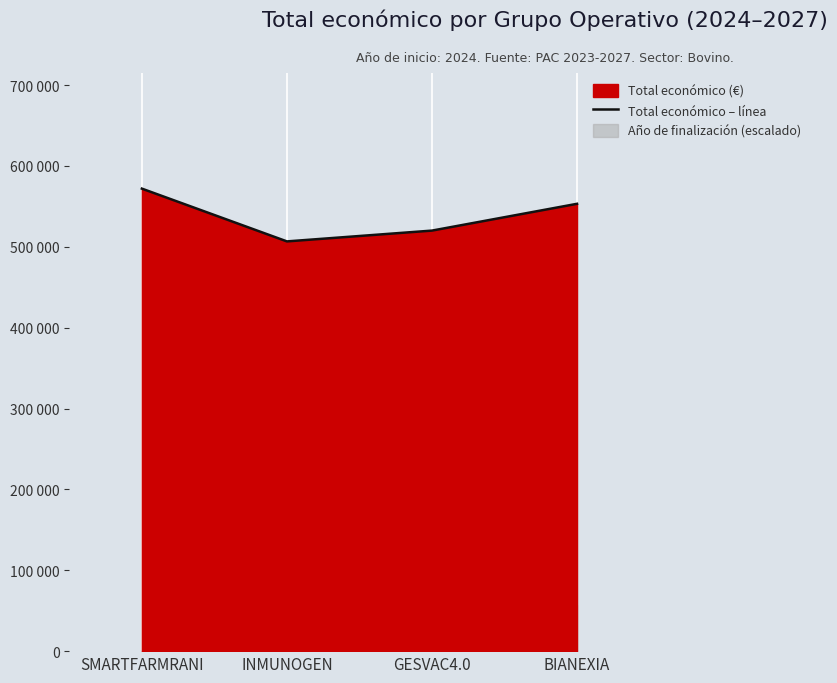

Does the chart display data point markers on the line(s)?

No